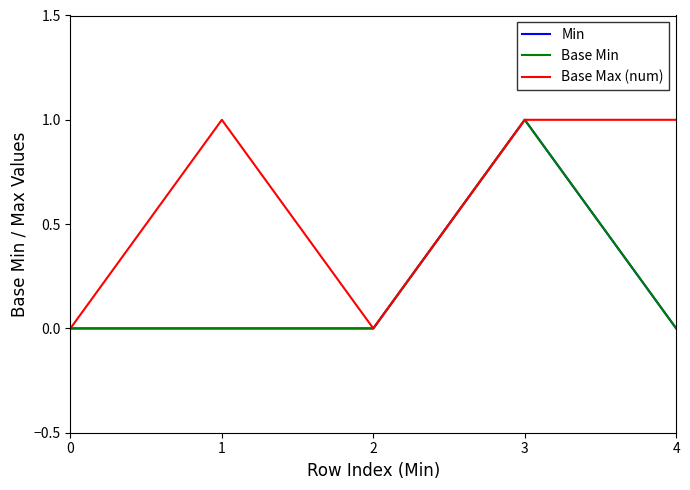

Rank the series at 2 from highest to lowest value.

Min, Base Min, Base Max (num)